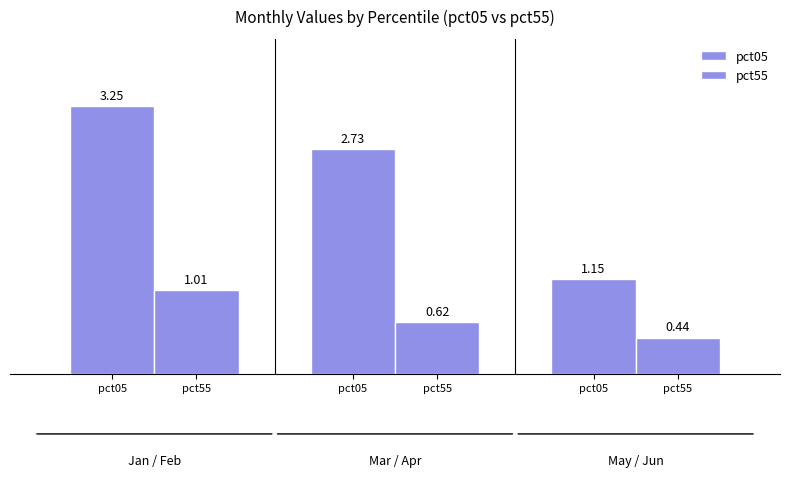

How many data points in pct05 are less than 2?

1